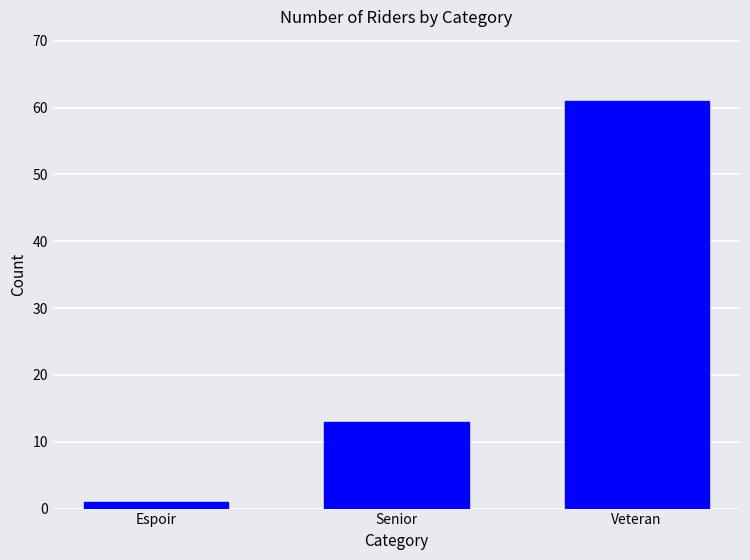

What is the label of the 2nd bar from the left?

Senior